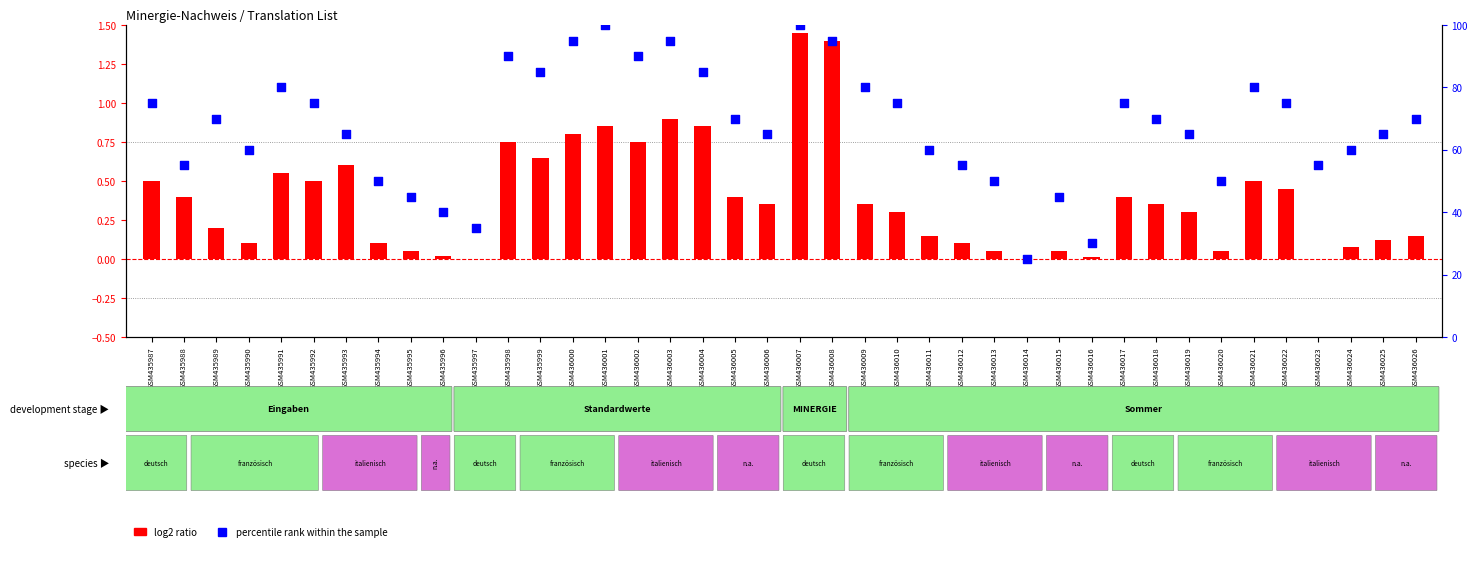

Which series contains the lowest Y value?

log2 ratio